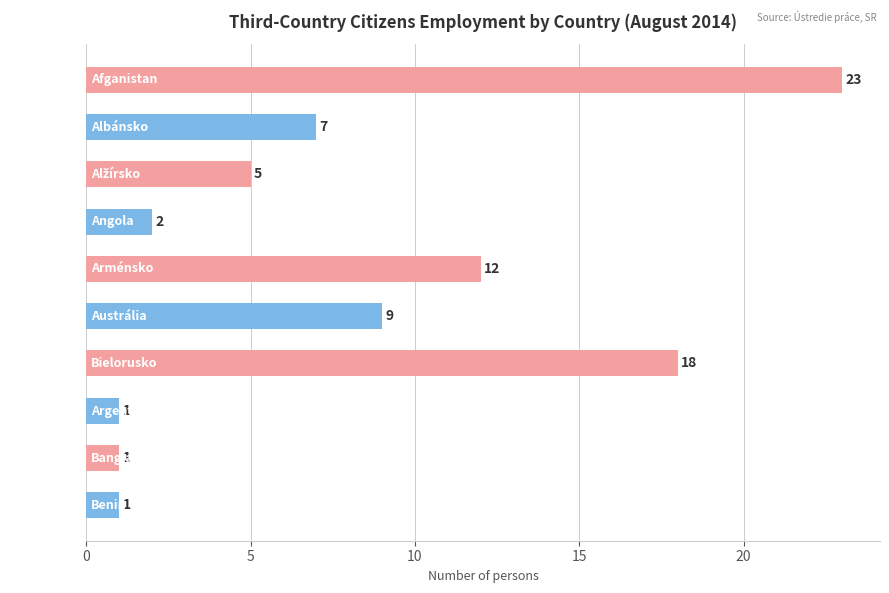

What is the sum of all values?

79